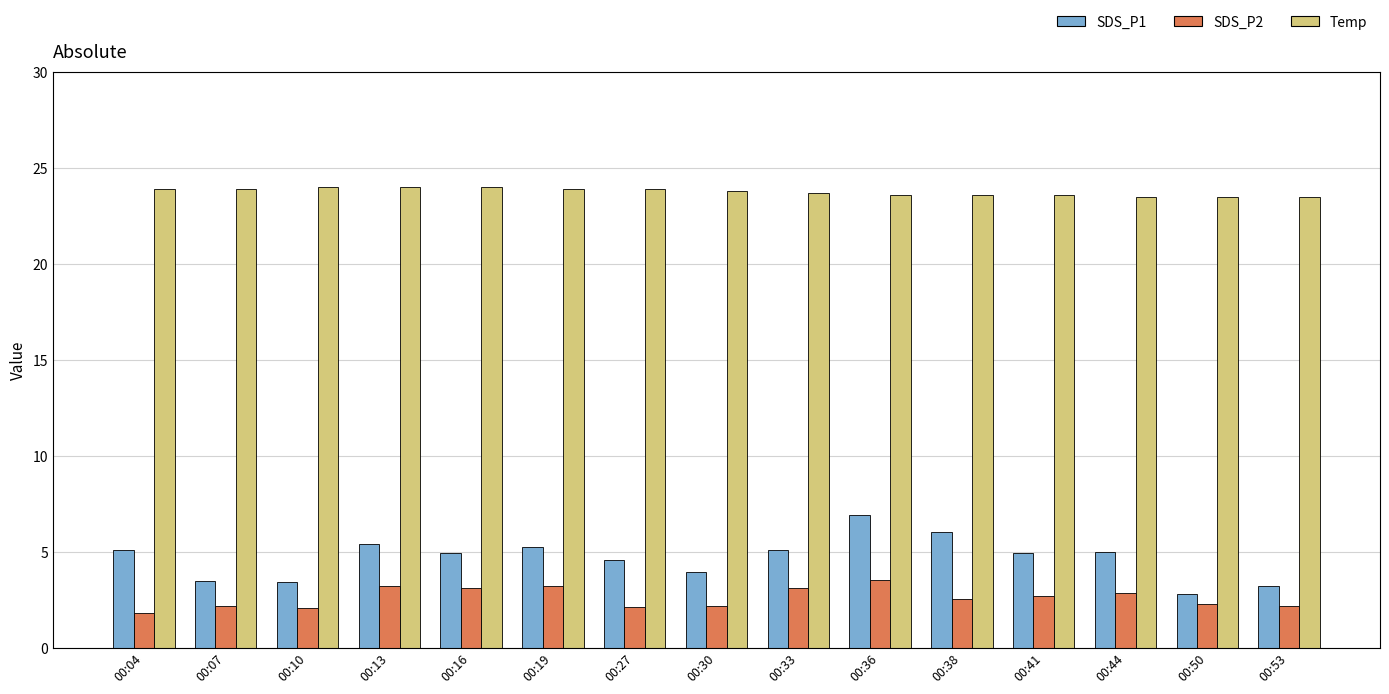

What is the total value across all series at 00:30?

29.9